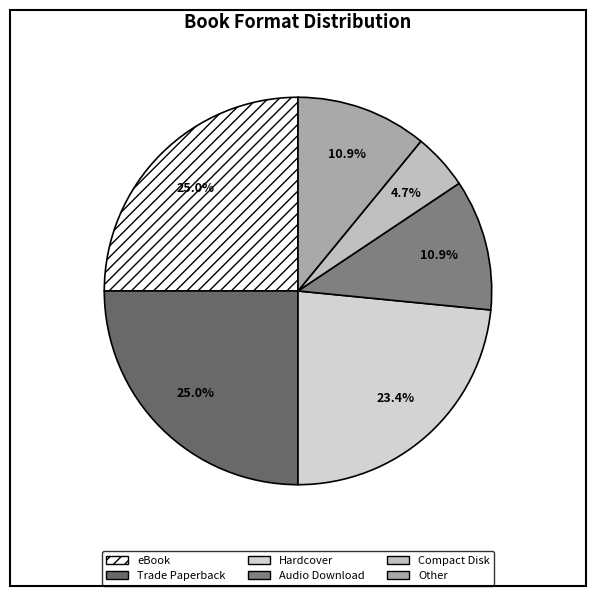

To the nearest percent, what is the combined percentage of Other and Audio Download?

22%